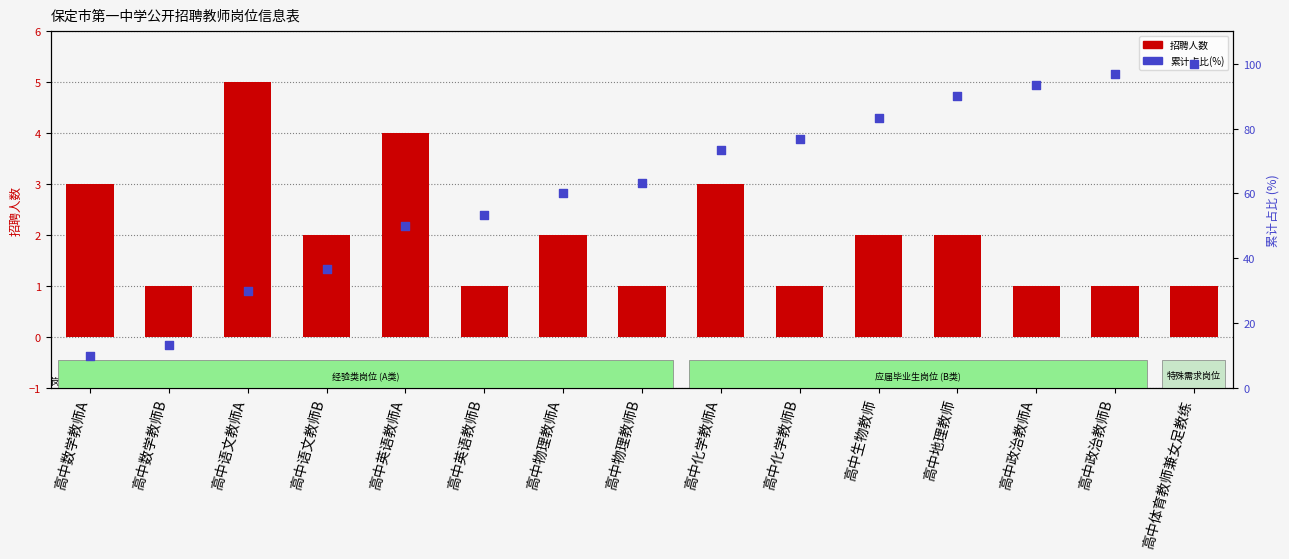

At how many categories does at least one series exceed 66?

7